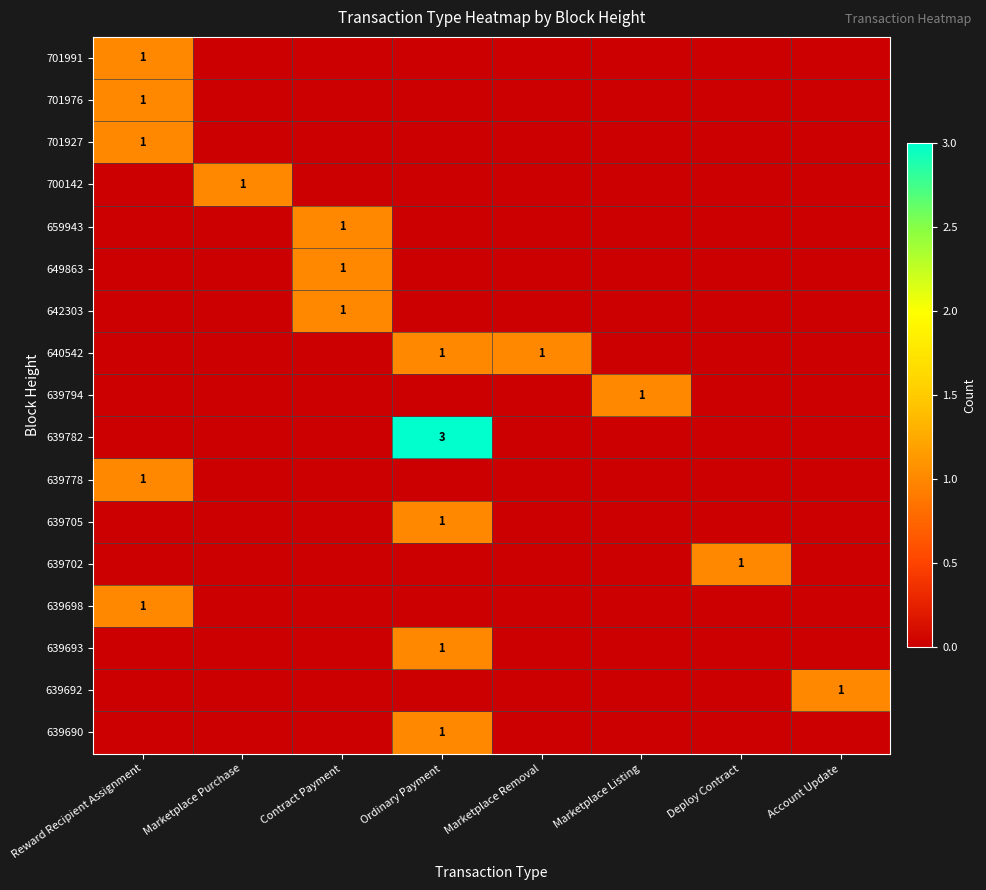

True or false: 639698 has a value of 0 at Reward Recipient Assignment.

False